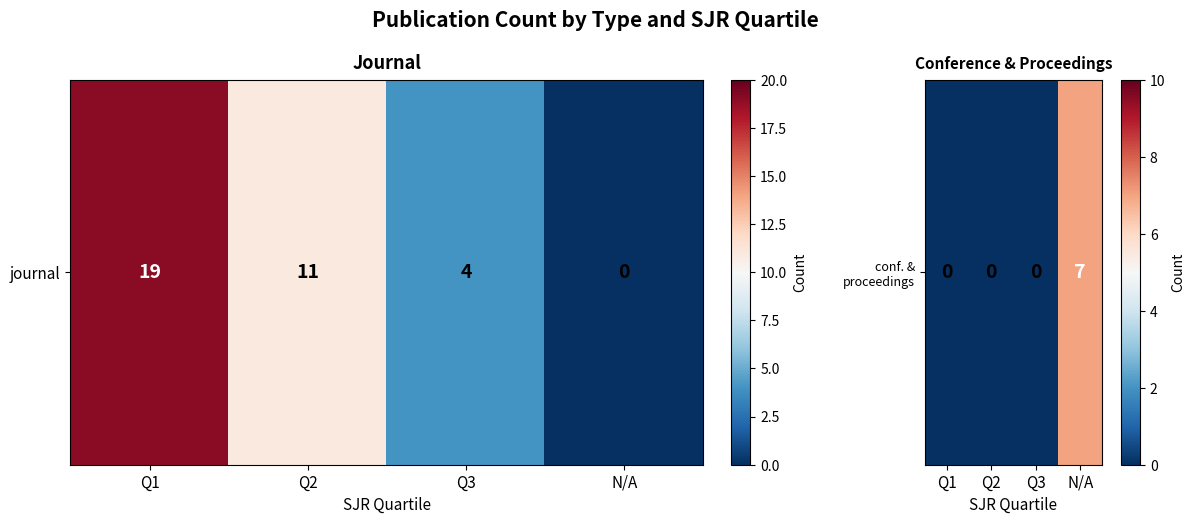

How many distinct data groups are displayed?

1